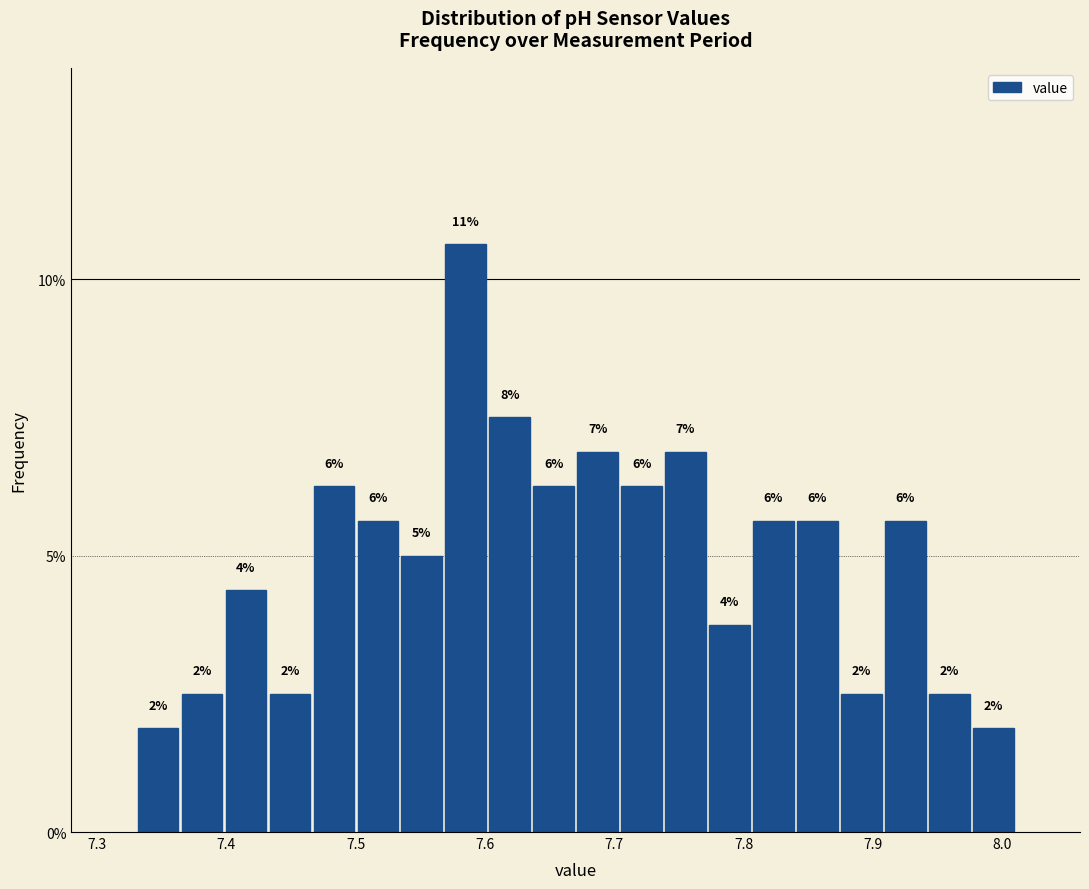

Around what value on the x-axis is the tallest bar? Give the approximate position of its centre, as read against the axis.

7.59